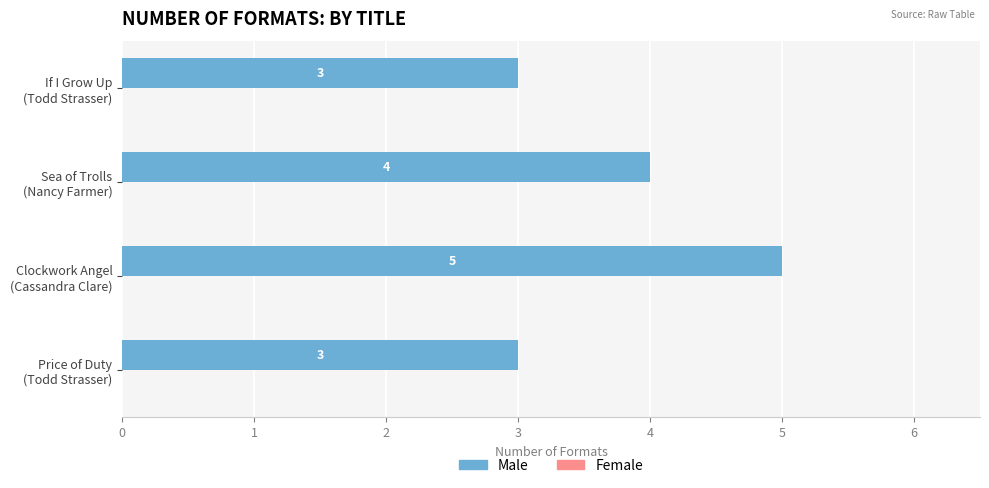

What is the greatest value displayed?

5